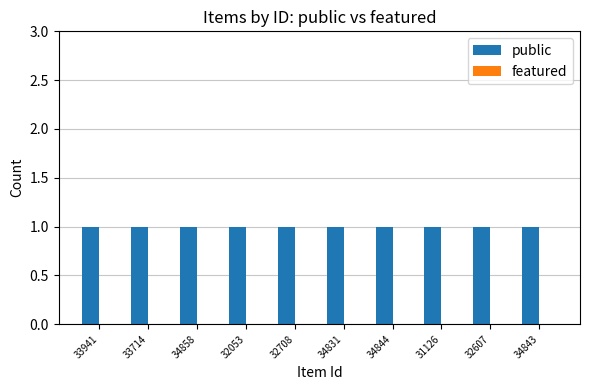

Reading right to left, what are all the values shown in this chart?

public: 34843=1	32607=1	31126=1	34844=1	34831=1	32708=1	32053=1	34858=1	33714=1	33941=1
featured: 34843=0	32607=0	31126=0	34844=0	34831=0	32708=0	32053=0	34858=0	33714=0	33941=0